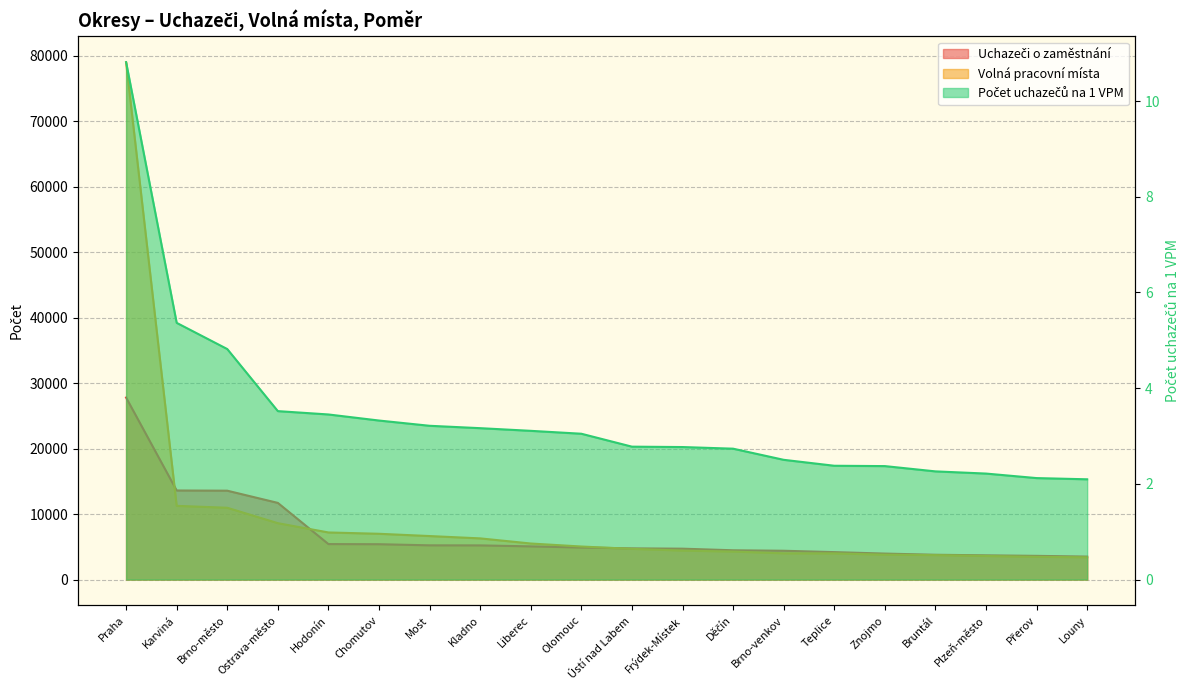

What is the label of the 18th point from the left?

Plzeň-město